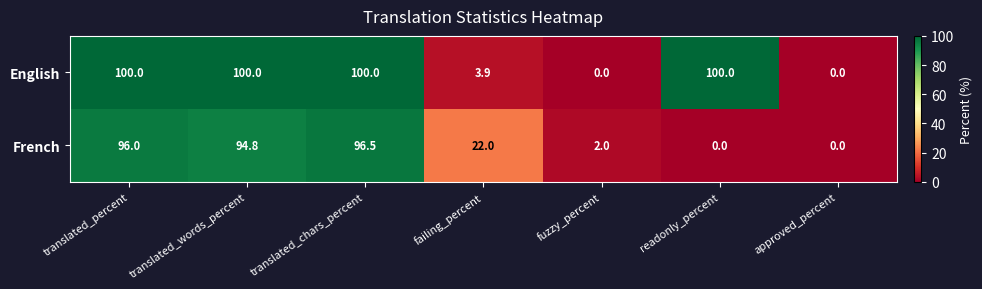

Reading right to left, what are all the values shown in this chart?

English: 0.0	100.0	0.0	3.9	100.0	100.0	100.0
French: 0.0	0.0	2.0	22.0	96.5	94.8	96.0